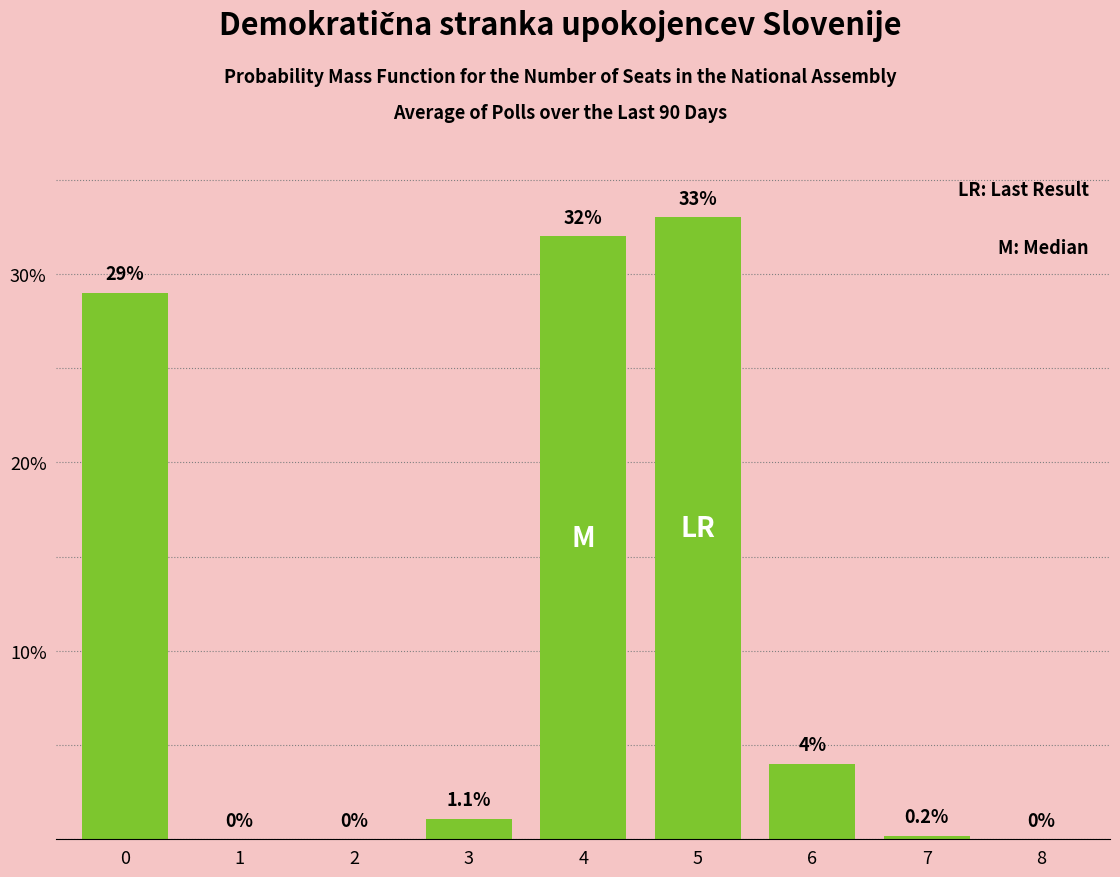

Between 8 and 5, which is larger?

5